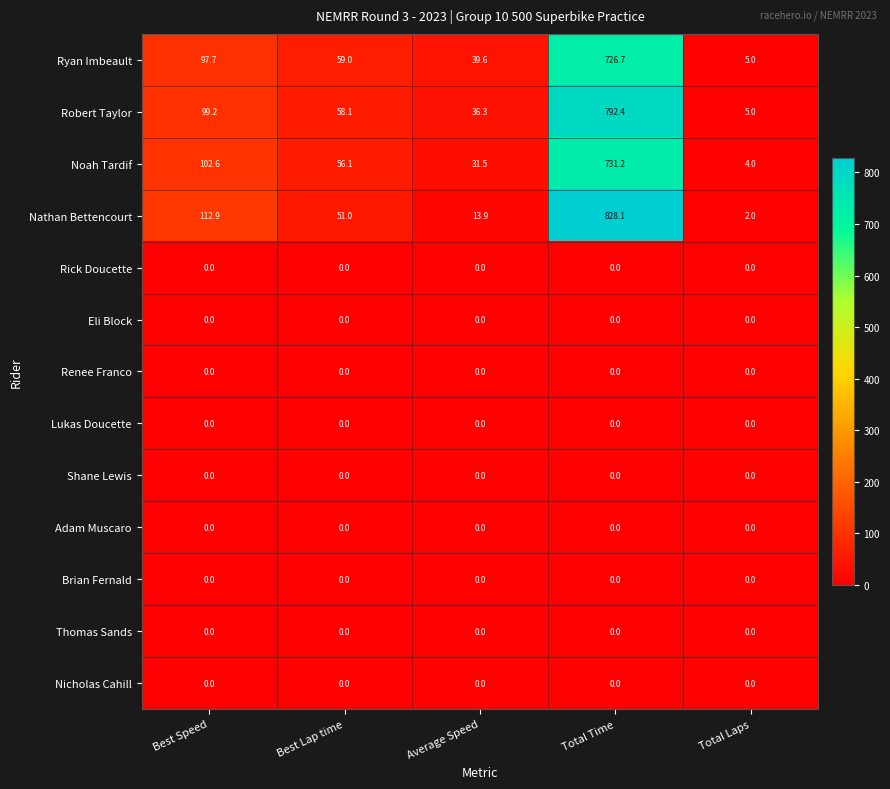

At which category is the sum across all series the highest?

Total Time